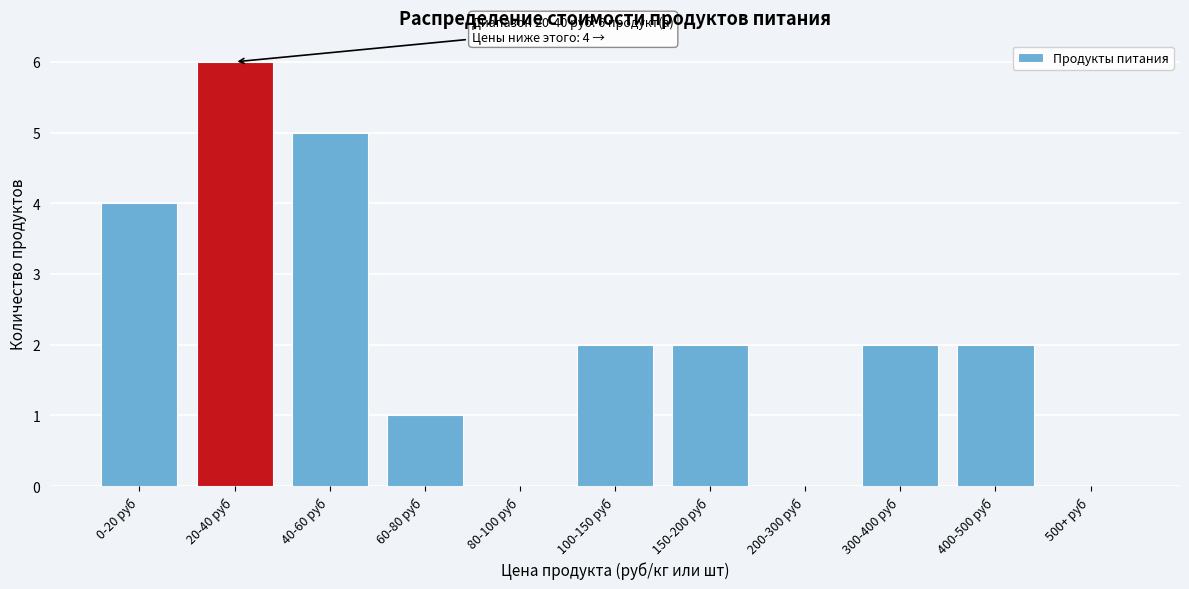

Reading left to right, transcribe all the data shown in this chart.

0-20 руб=4	20-40 руб=6	40-60 руб=5	60-80 руб=1	80-100 руб=0	100-150 руб=2	150-200 руб=2	200-300 руб=0	300-400 руб=2	400-500 руб=2	500+ руб=0